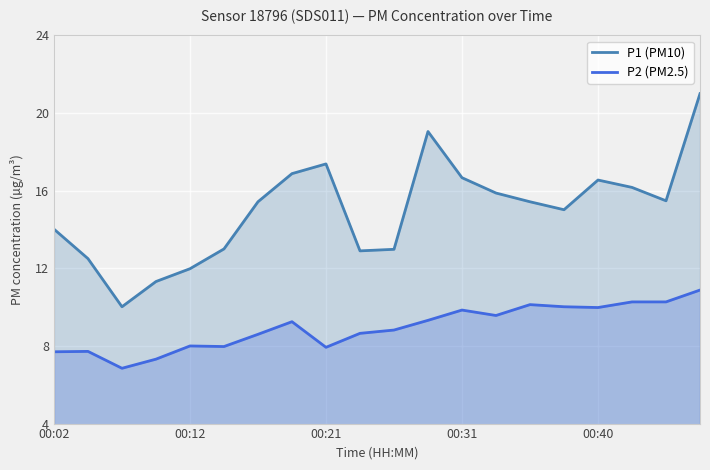

What is the difference between the highest and lowest values at 00:12?

4.0